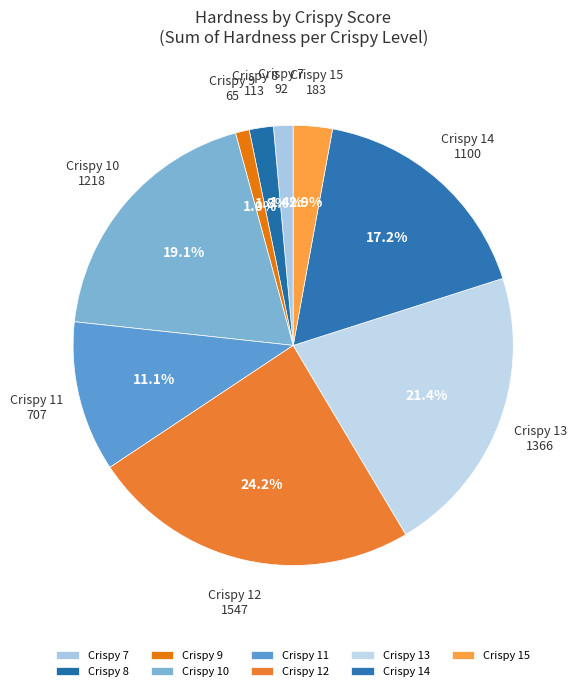

Which has a higher value, Crispy 11 or Crispy 8?

Crispy 11